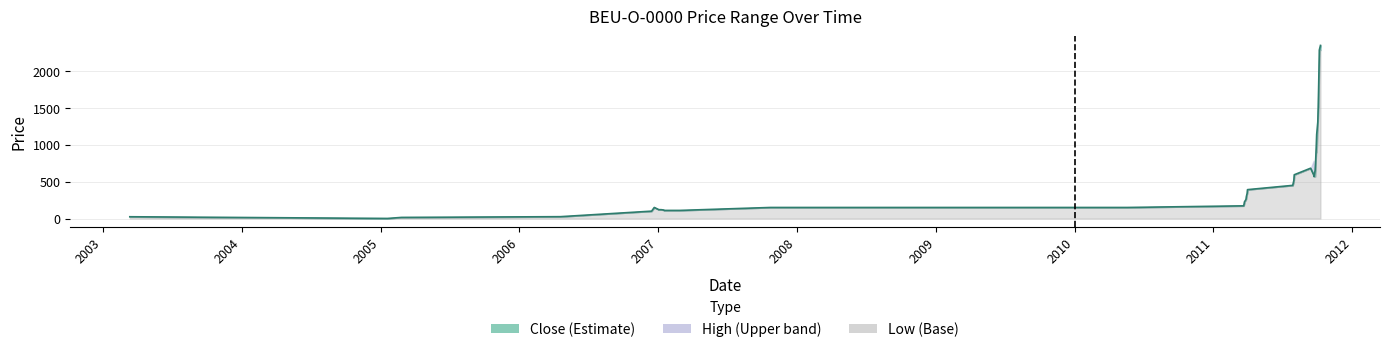

Is the value of Close at 14 greater than the value of High at 8?

Yes